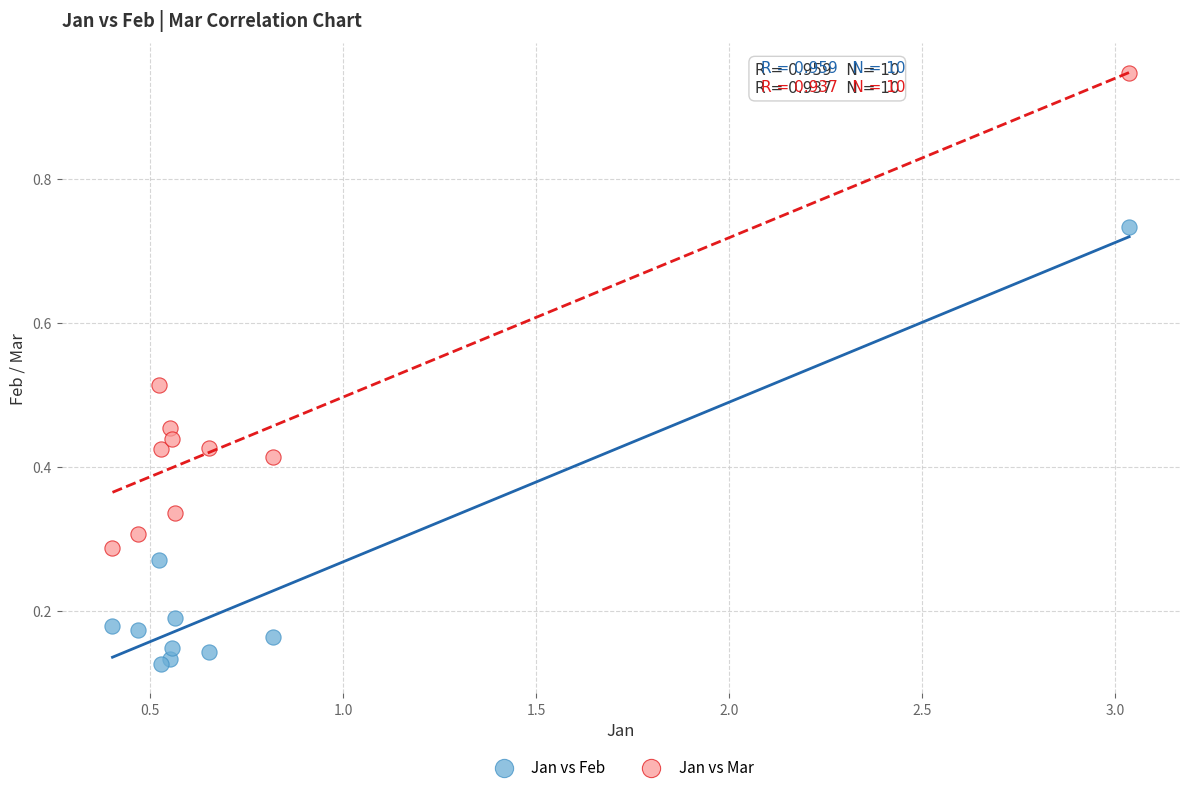

Which series has the largest Y range (max minus min)?

Jan vs Mar